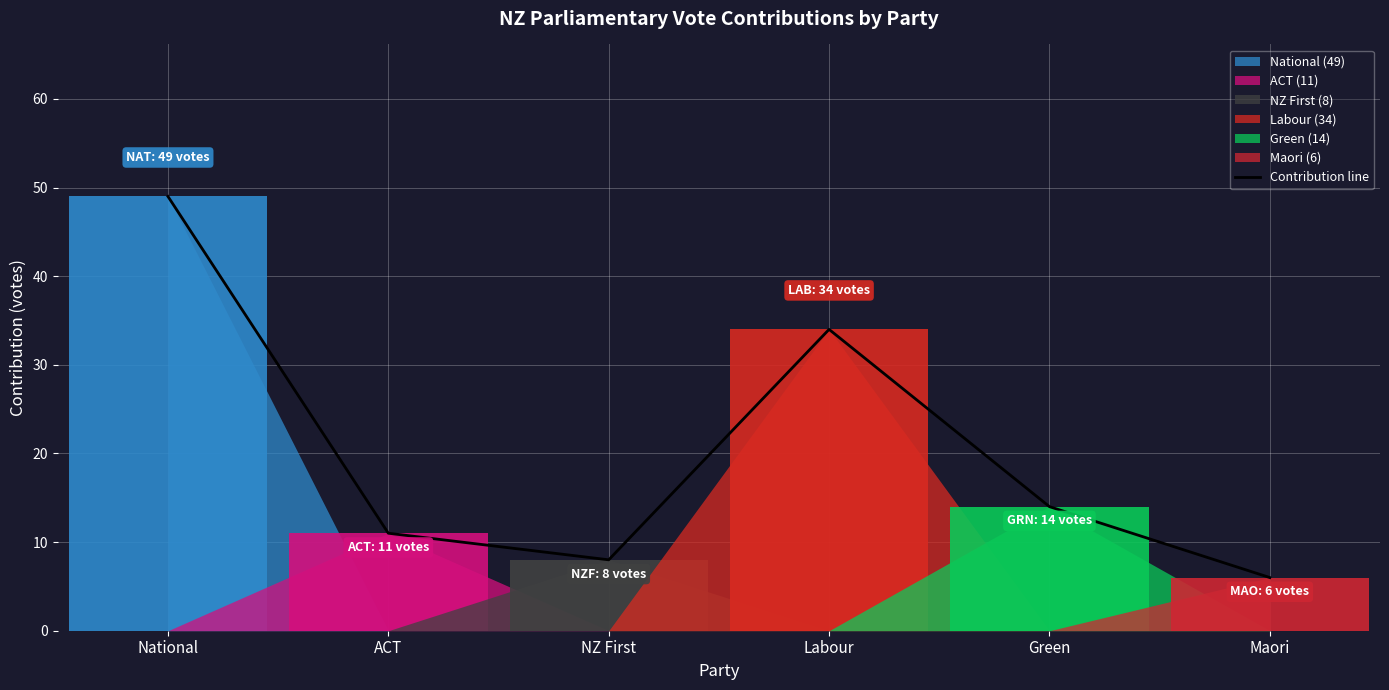

Reading left to right, list all the values displayed in this chart.

National=49	ACT=11	NZ First=8	Labour=34	Green=14	Maori=6